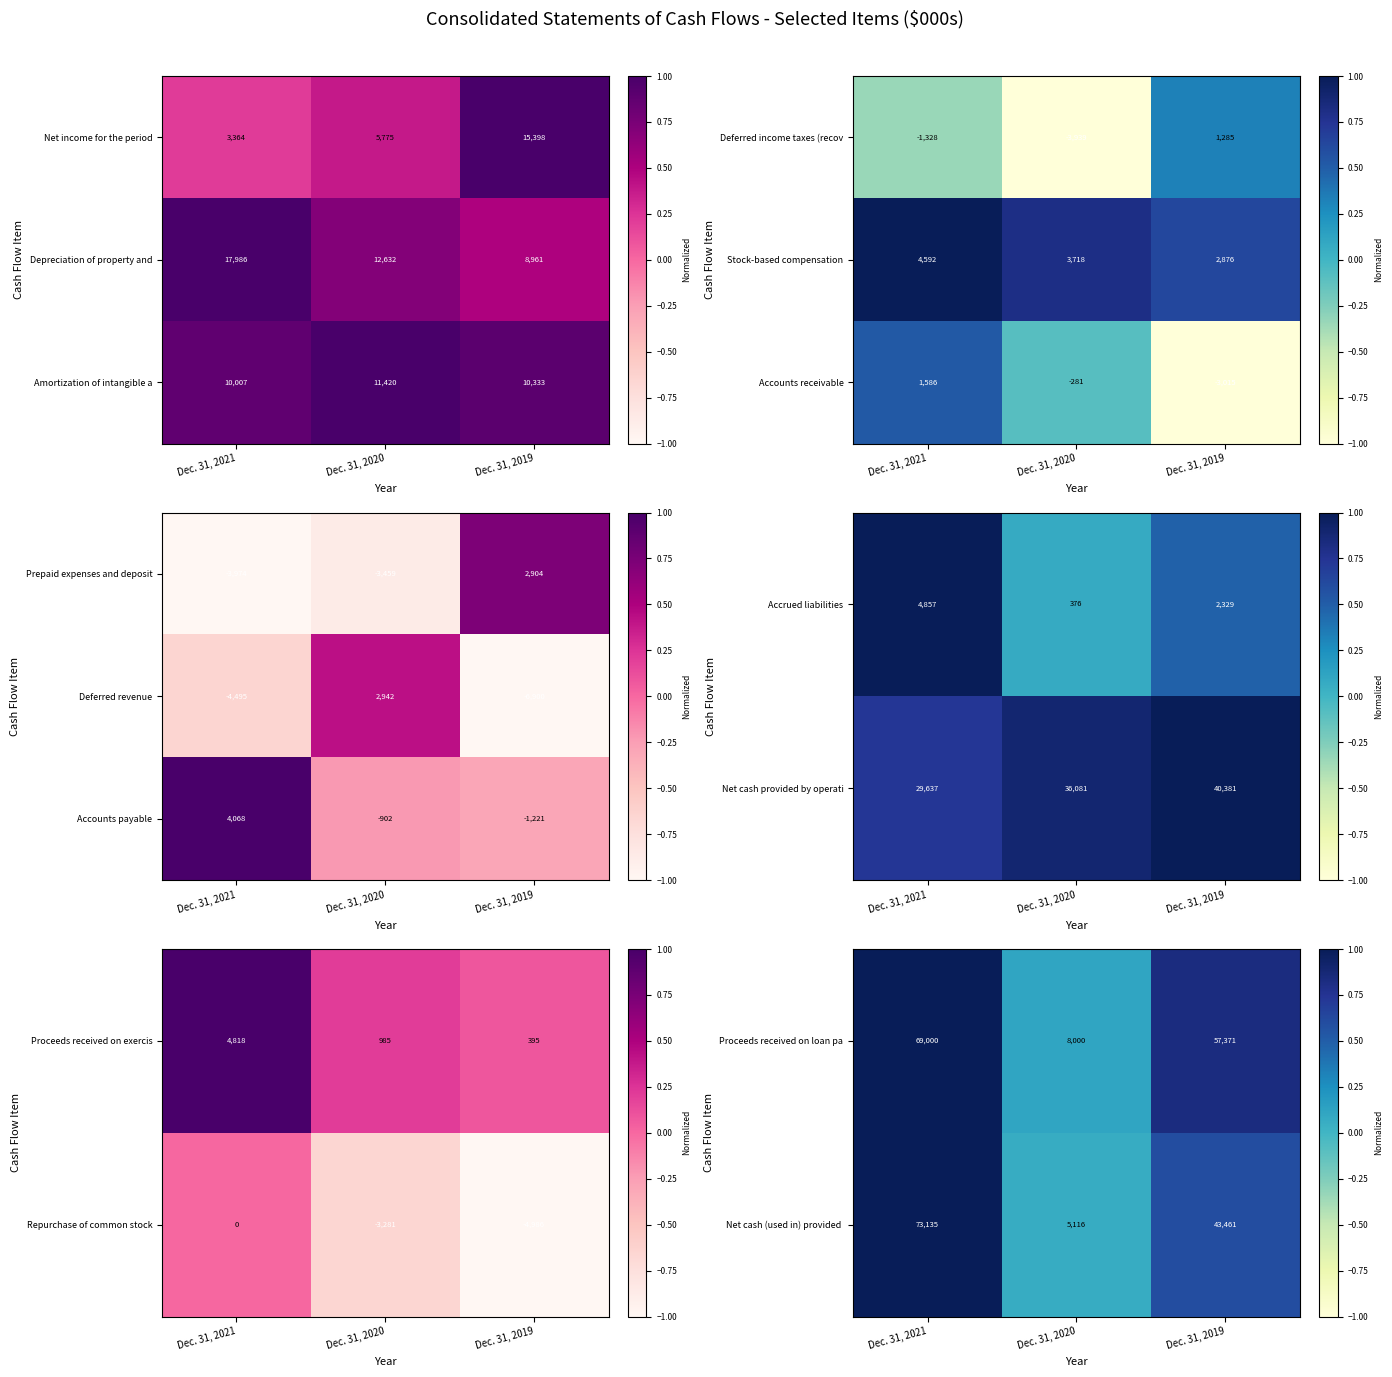

At which category does the chart reach its minimum across all series?

Dec. 31, 2019